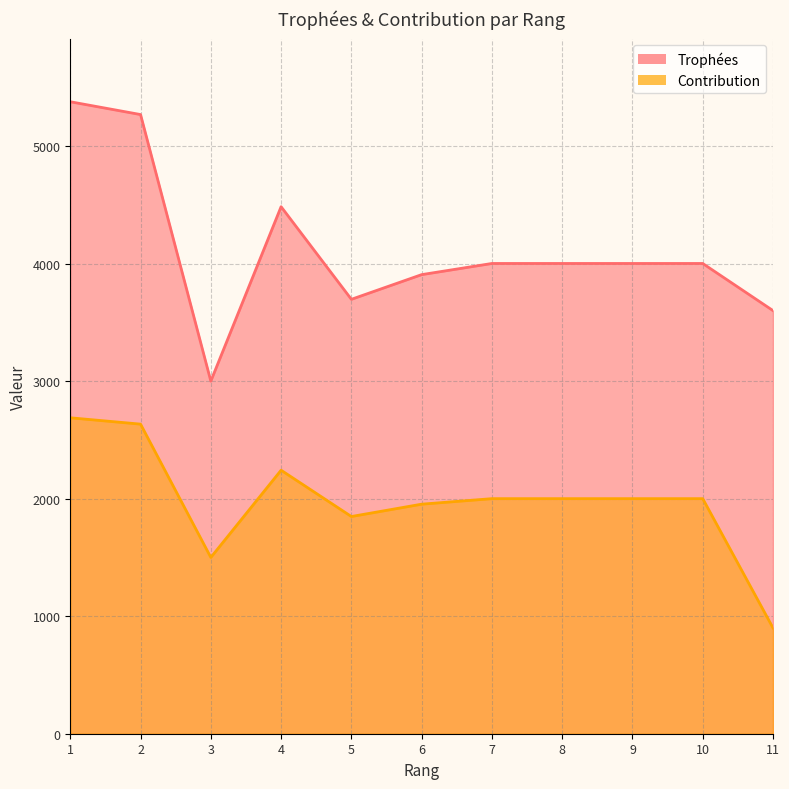

The Contribution series shows 2699 at 10. True or false?

False